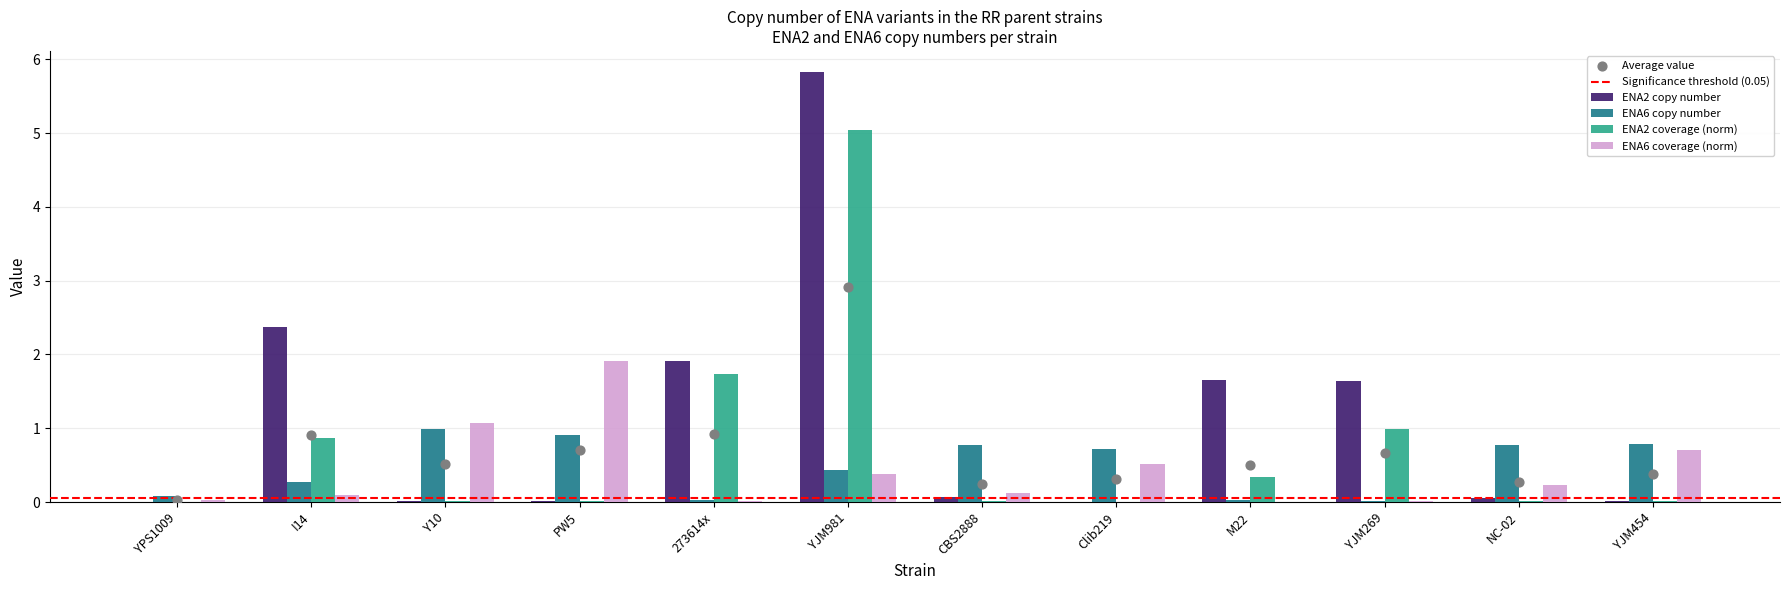

Which series has the largest total across all categories?

ENA2 copy number